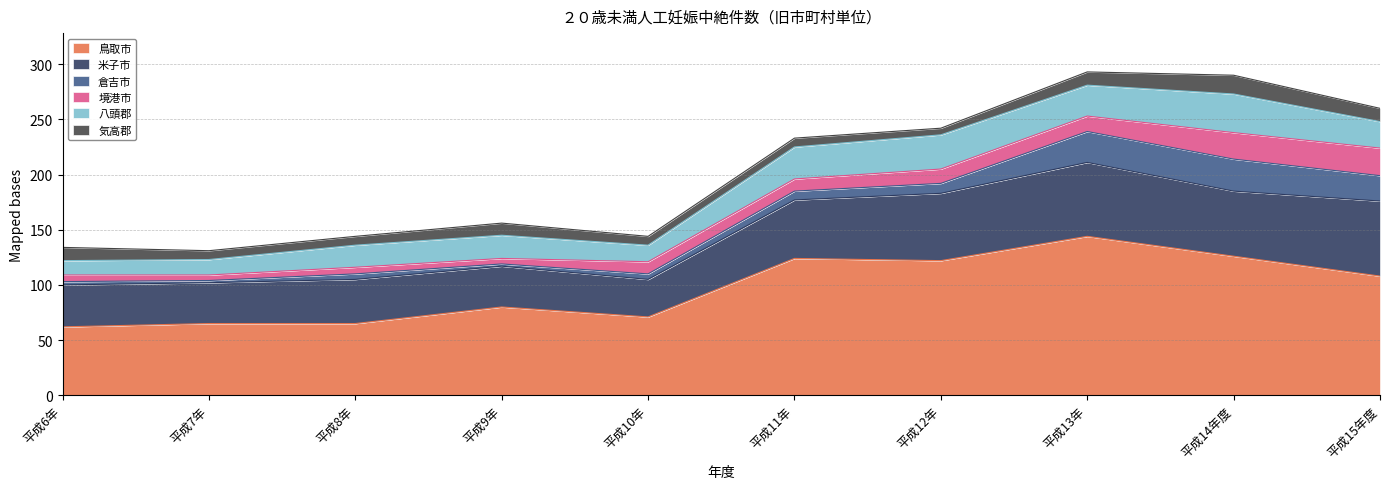

After their last crossing, which series has the higher values: 境港市 or 八頭郡?

境港市